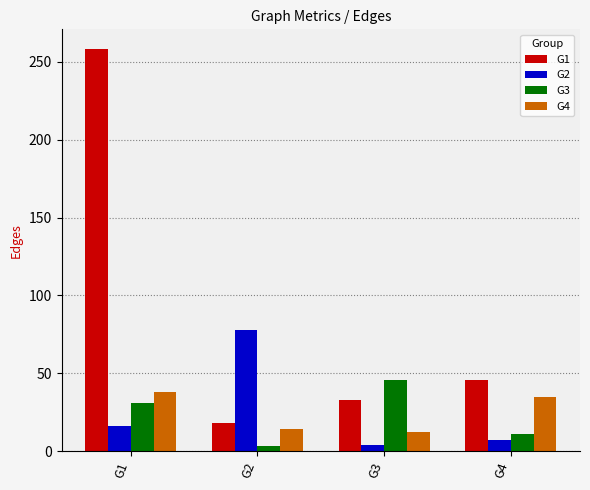

Reading right to left, extract all data points from this chart.

G1: G4=46	G3=33	G2=18	G1=258
G2: G4=7	G3=4	G2=78	G1=16
G3: G4=11	G3=46	G2=3	G1=31
G4: G4=35	G3=12	G2=14	G1=38